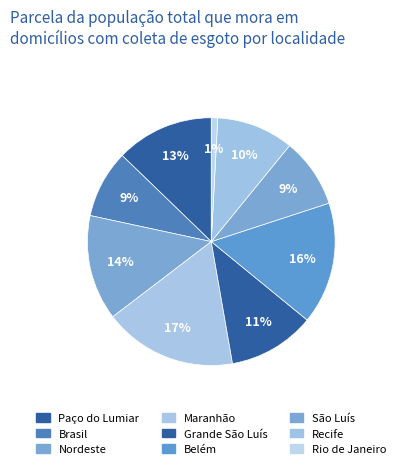

Count the number of slices in the pie.

9